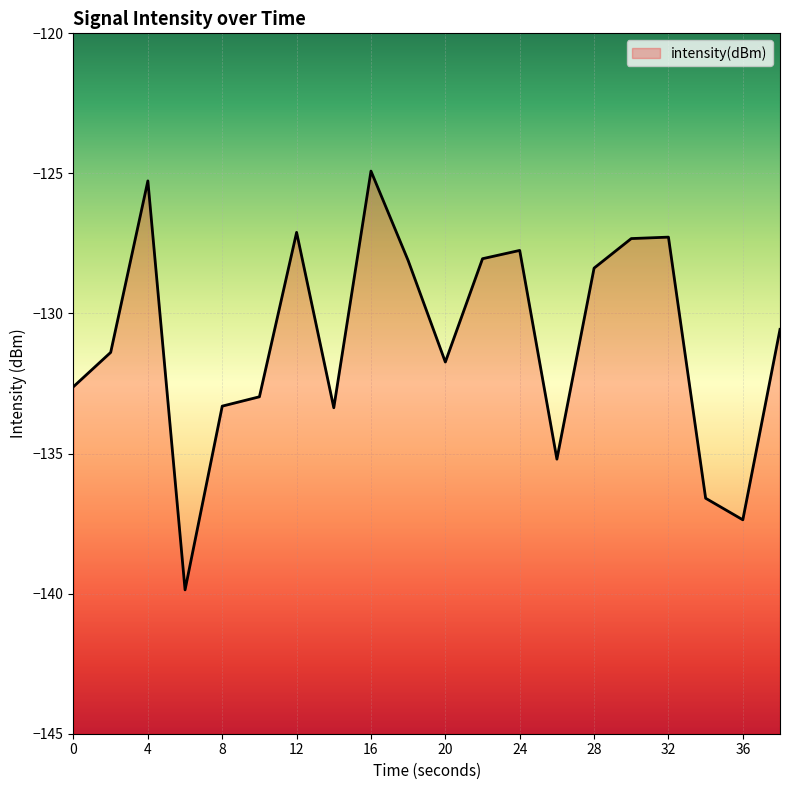

At which label is the value closest to -132?

20